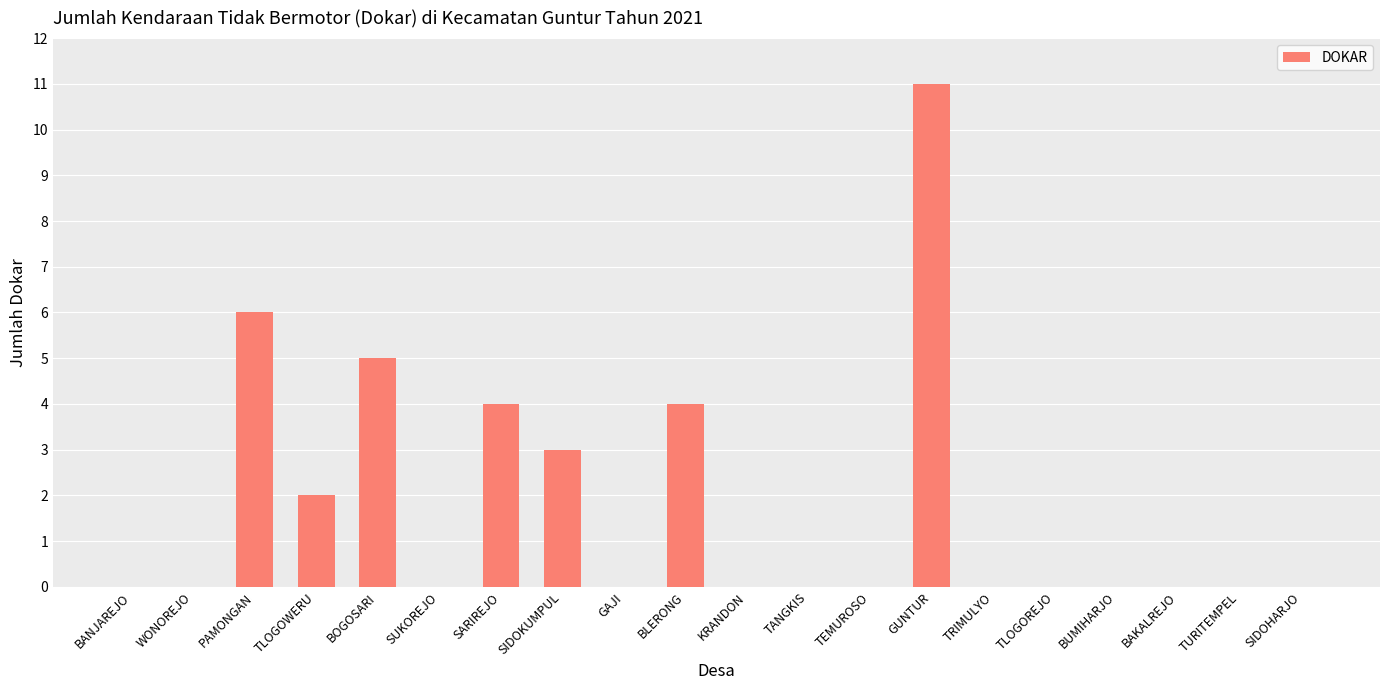

Which label corresponds to the largest value in the chart?

GUNTUR